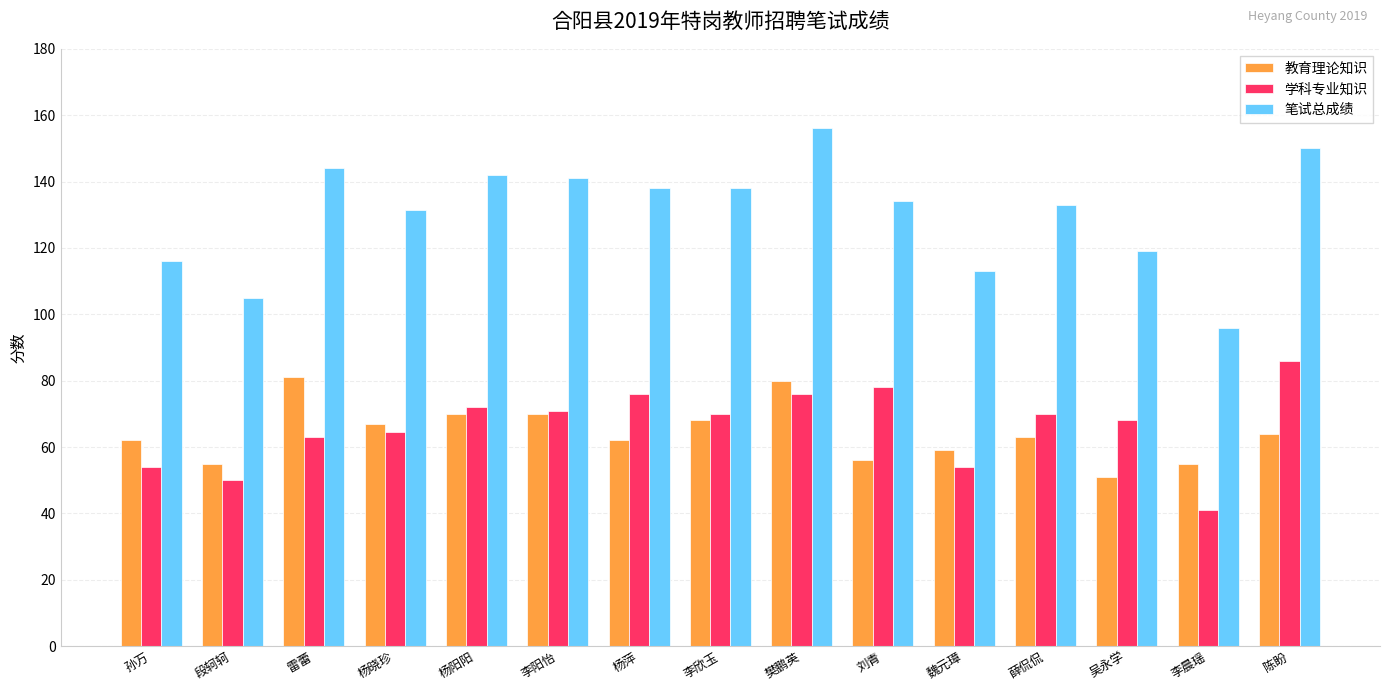

At 吴永学, list the series in order from smallest to largest.

教育理论知识, 学科专业知识, 笔试总成绩